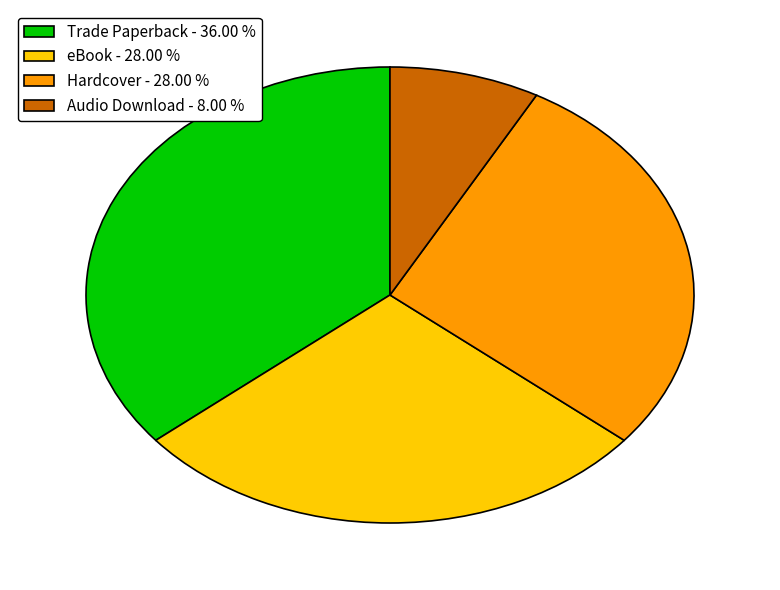

True or false: Hardcover accounts for 19% of the total.

False